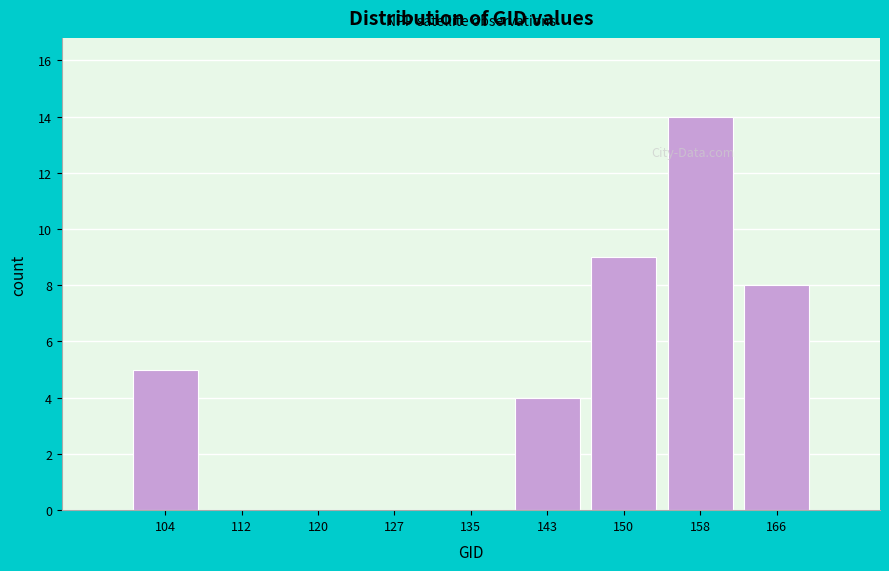

Reading left to right, what are all the values shown in this chart?

104=5	112=0	120=0	127=0	135=0	143=4	150=9	158=14	166=8